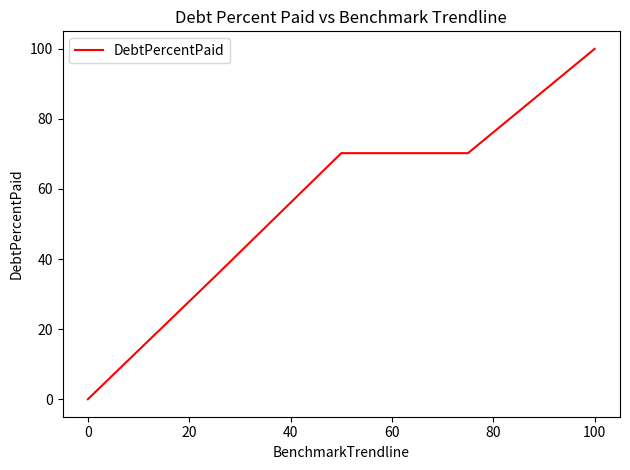

Count the number of values greater than 70.

3